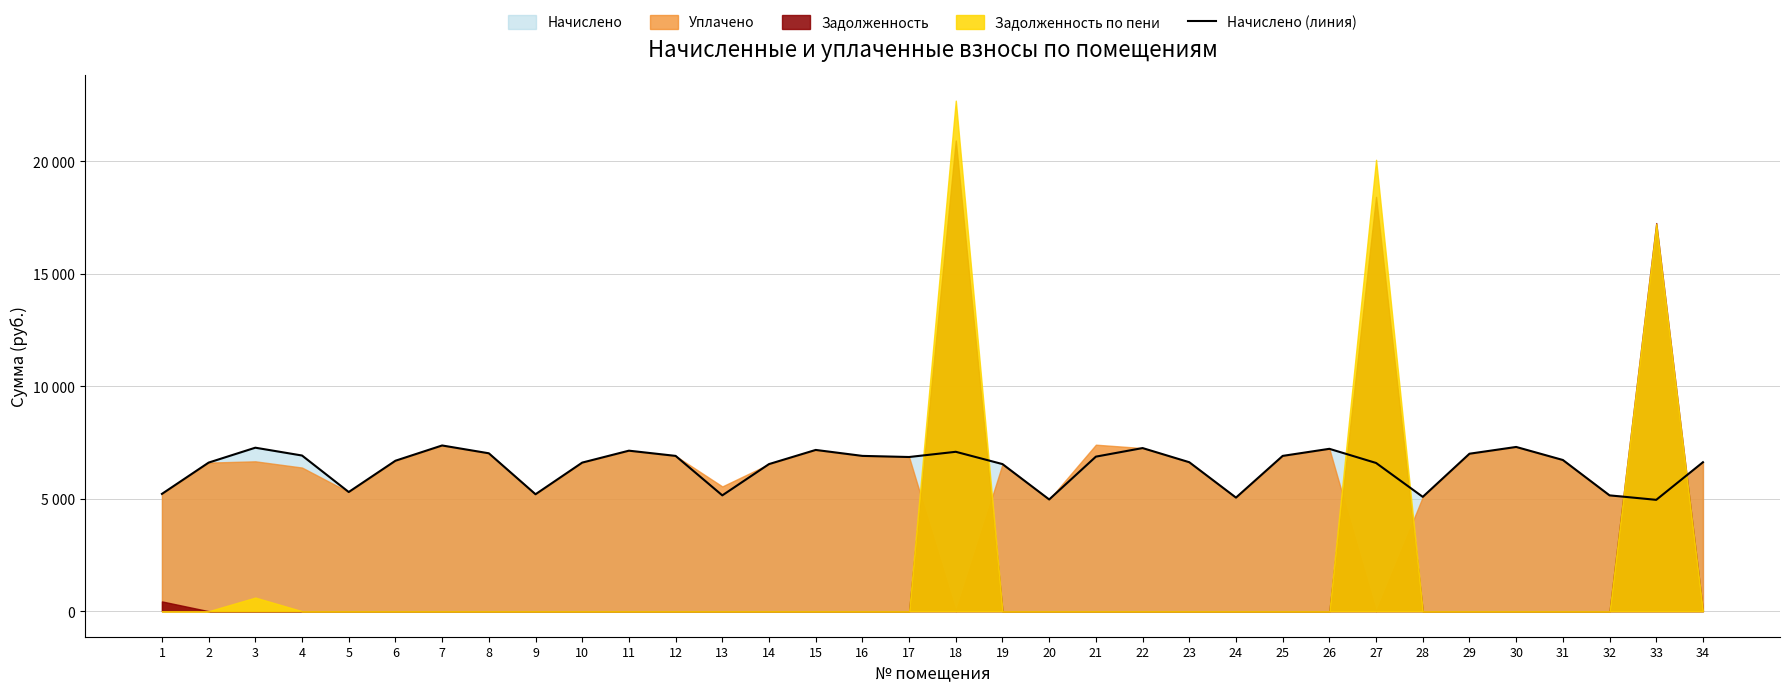

Reading left to right, what are all the values shown in this chart?

1=5216.4	2=6607.4	3=7269.8	4=6922.1	5=5299.2	6=6690.2	7=7369.2	8=7021.4	9=5199.8	10=6607.4	11=7137.4	12=6905.5	13=5150.2	14=6541.2	15=7170.5	16=6905.5	17=6855.8	18=7087.7	19=6541.2	20=4968.0	21=6872.4	22=7253.3	23=6624.0	24=5050.8	25=6905.5	26=7220.2	27=6590.9	28=5083.9	29=7002.1	30=7303.0	31=6723.4	32=5150.2	33=4951.4	34=6624.0